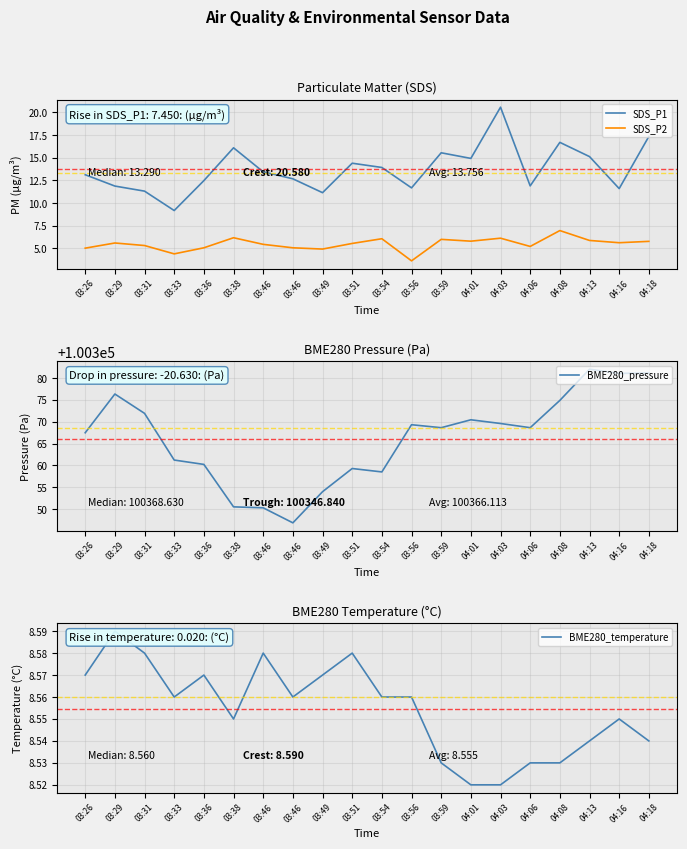

How many lines are shown in the chart?

4